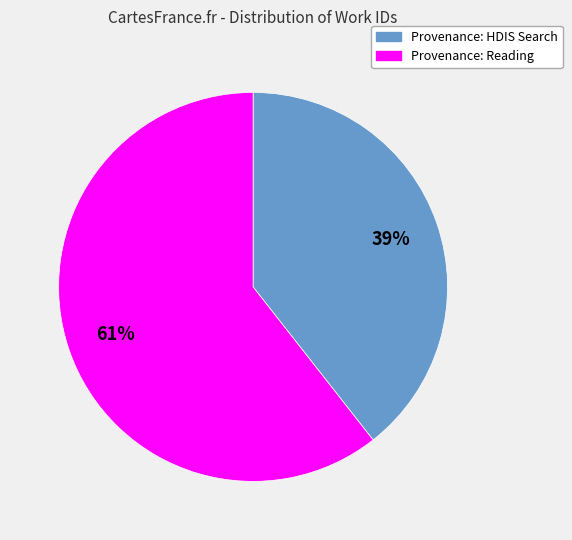

To the nearest percent, what is the average slice percentage?

50%